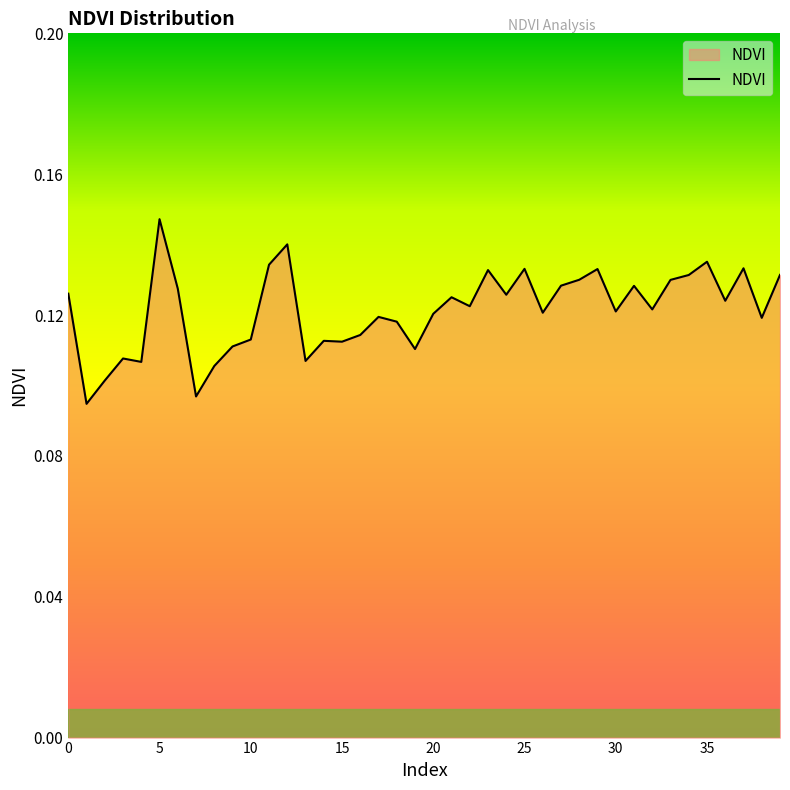

How many lines are shown in the chart?

1